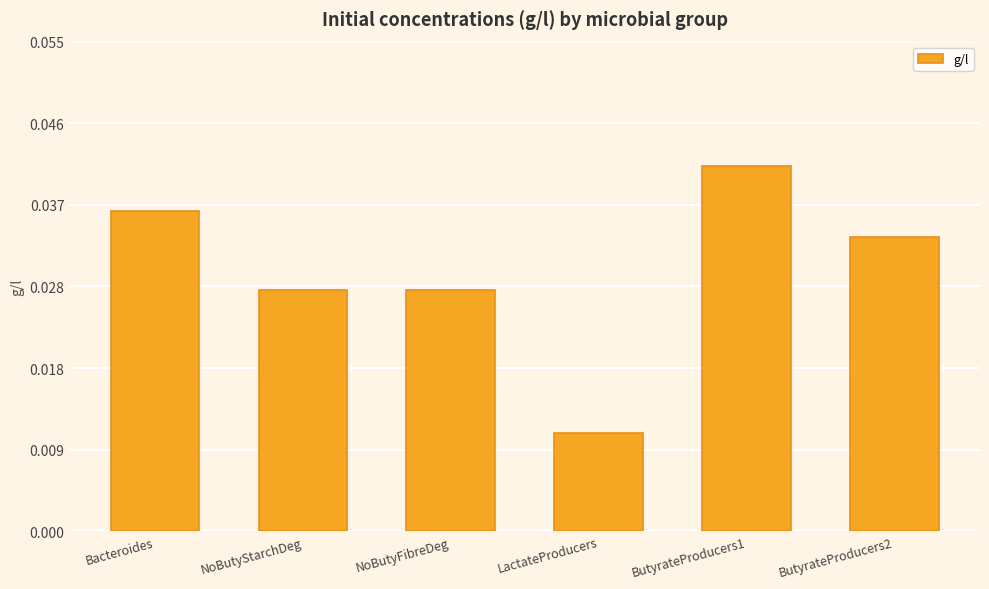

How many data points does each series have?

6